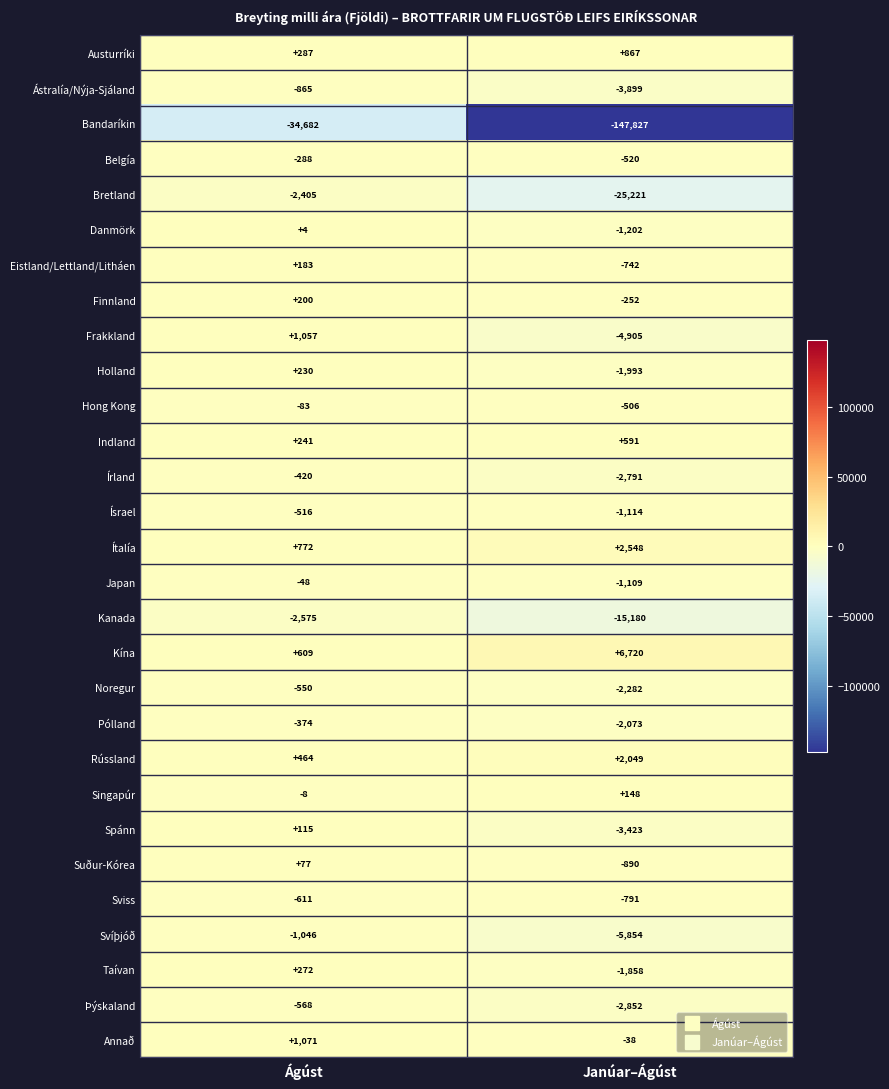

Which series has the largest total across all categories?

Kína